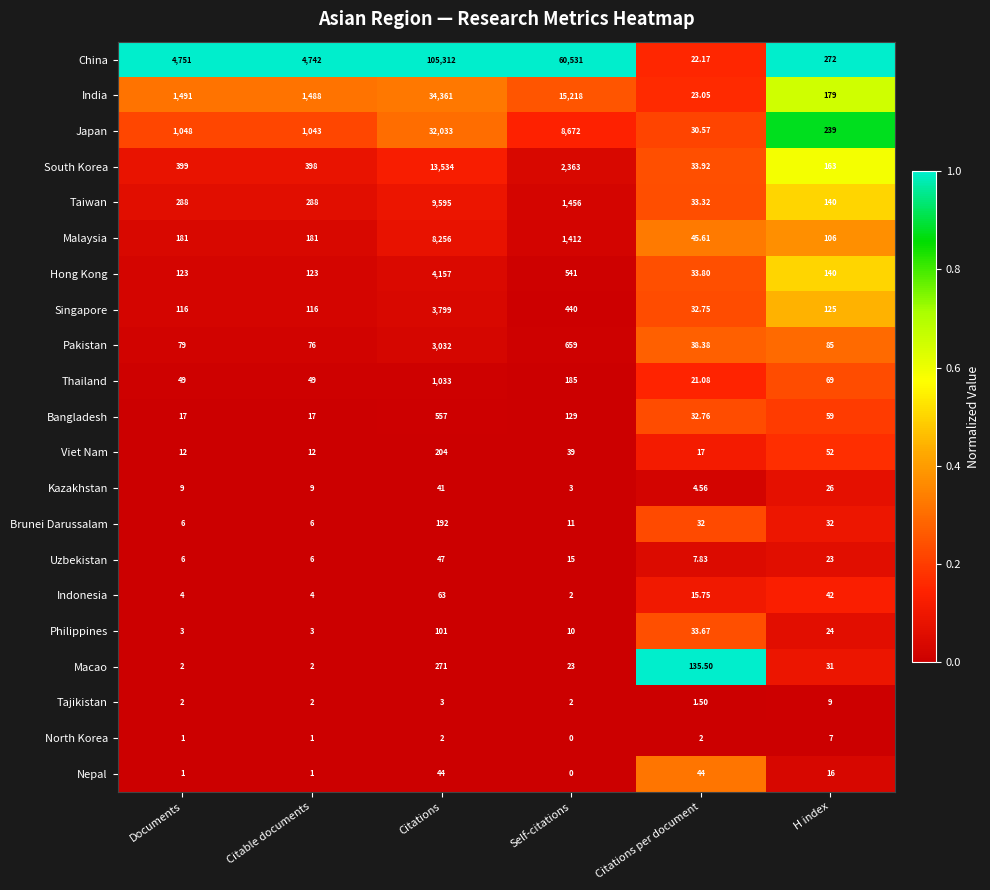

What is the maximum value shown in the chart?

105312.0